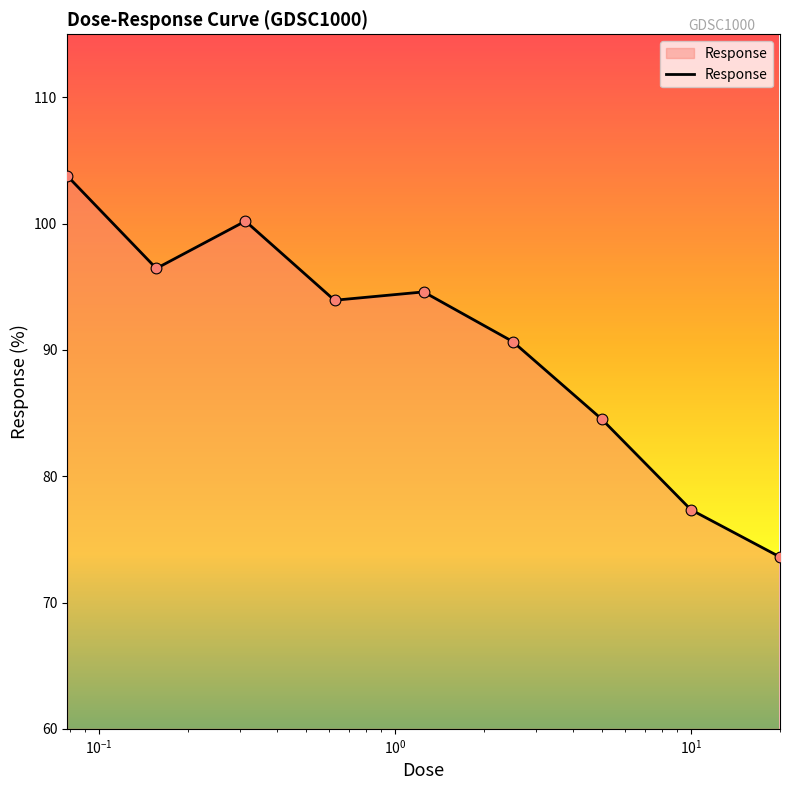

What is the difference between the maximum and minimum values?

30.2